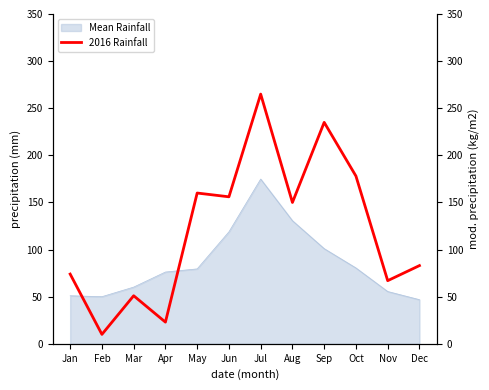

List the labels in order of value, largest first.

Jul, Sep, Oct, May, Jun, Aug, Dec, Jan, Nov, Mar, Apr, Feb